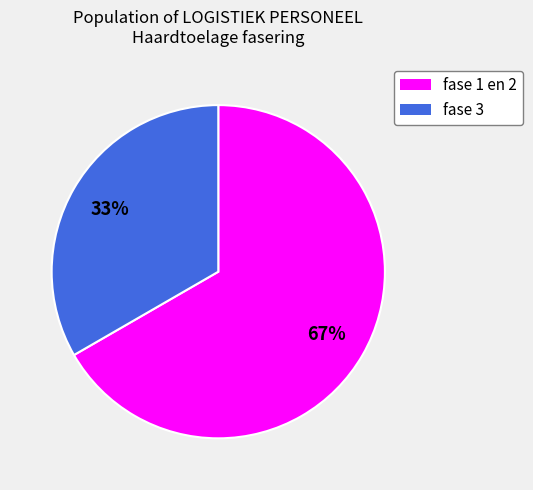

Rank the categories by value from lowest to highest.

fase 3, fase 1 en 2